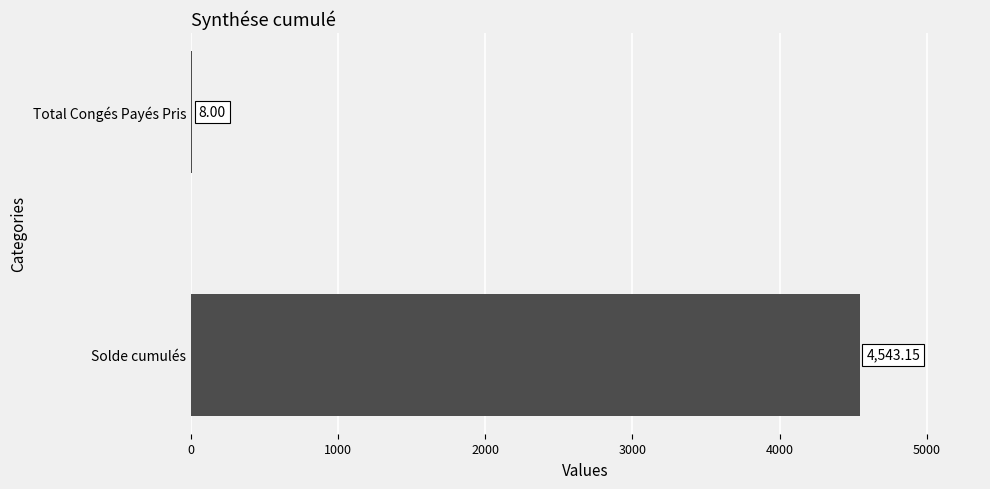

At which label is the value closest to 2275?

Total Congés Payés Pris